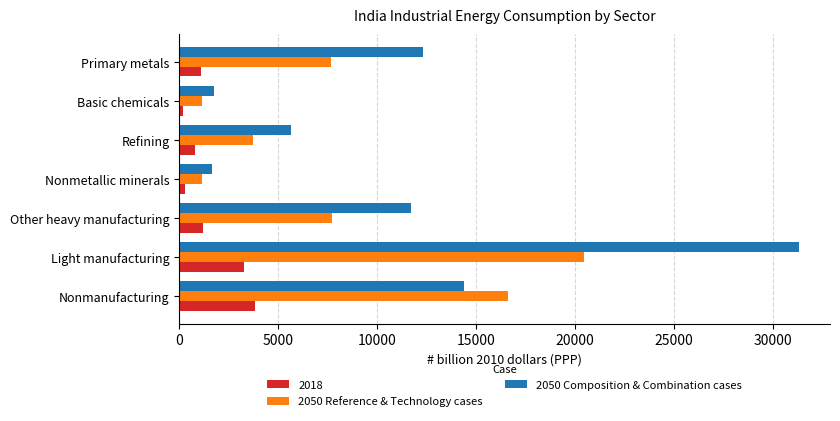

Is it true that 2050 Composition & Combination cases equals 4159.7 at Nonmanufacturing?

False